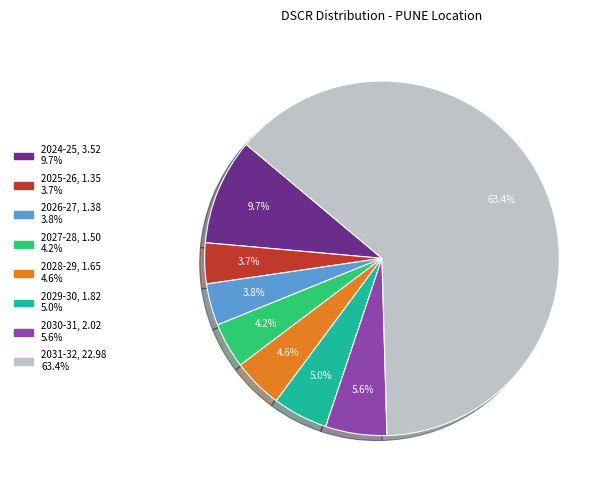

Is 2031-32 the majority of the pie?

Yes